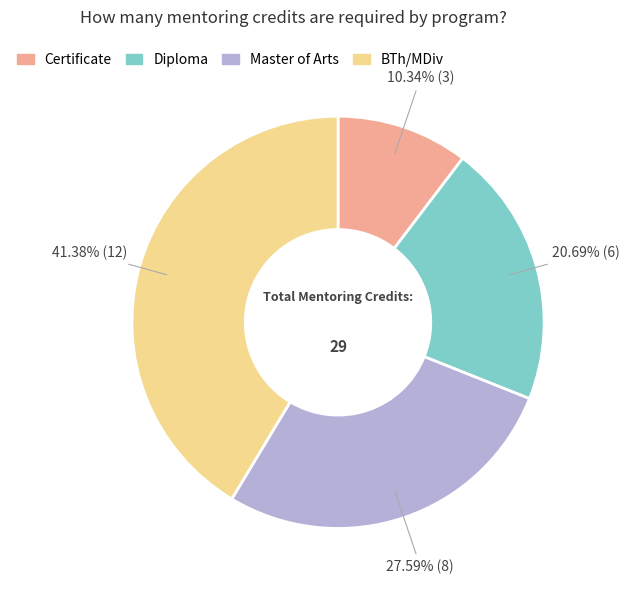

True or false: BTh/MDiv accounts for 33% of the total.

False